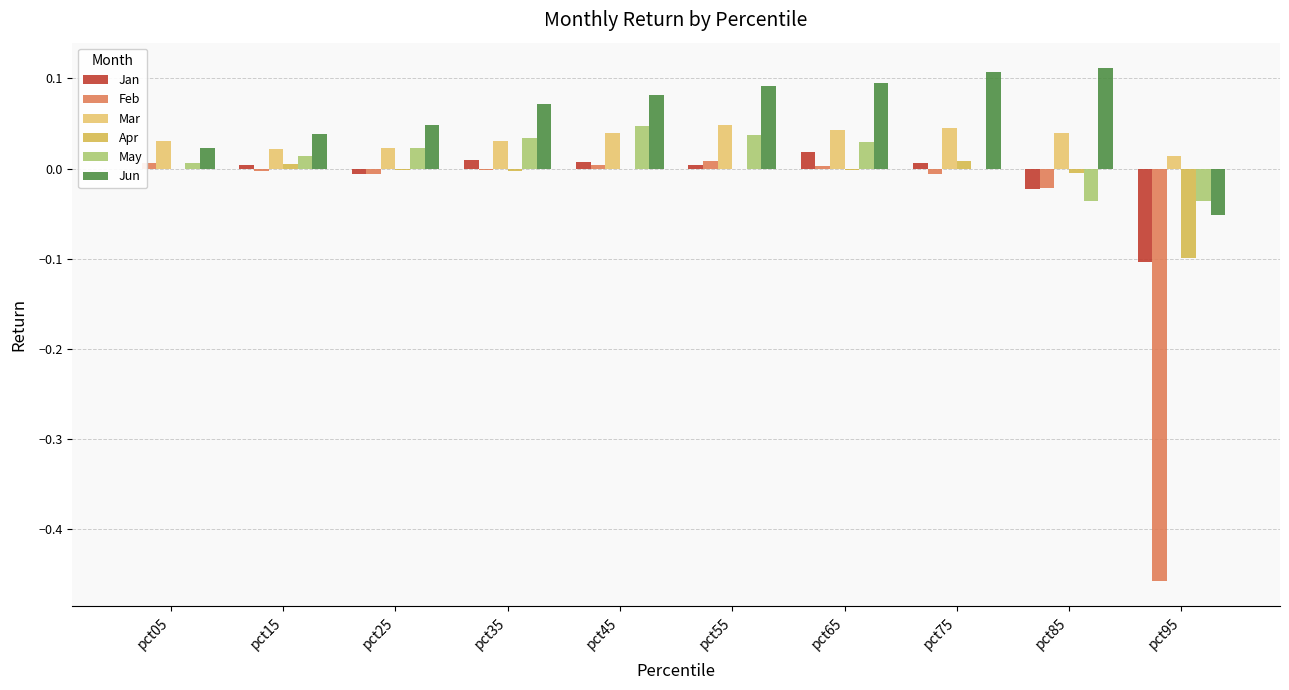

What is the sum of all Jan values?

-0.1